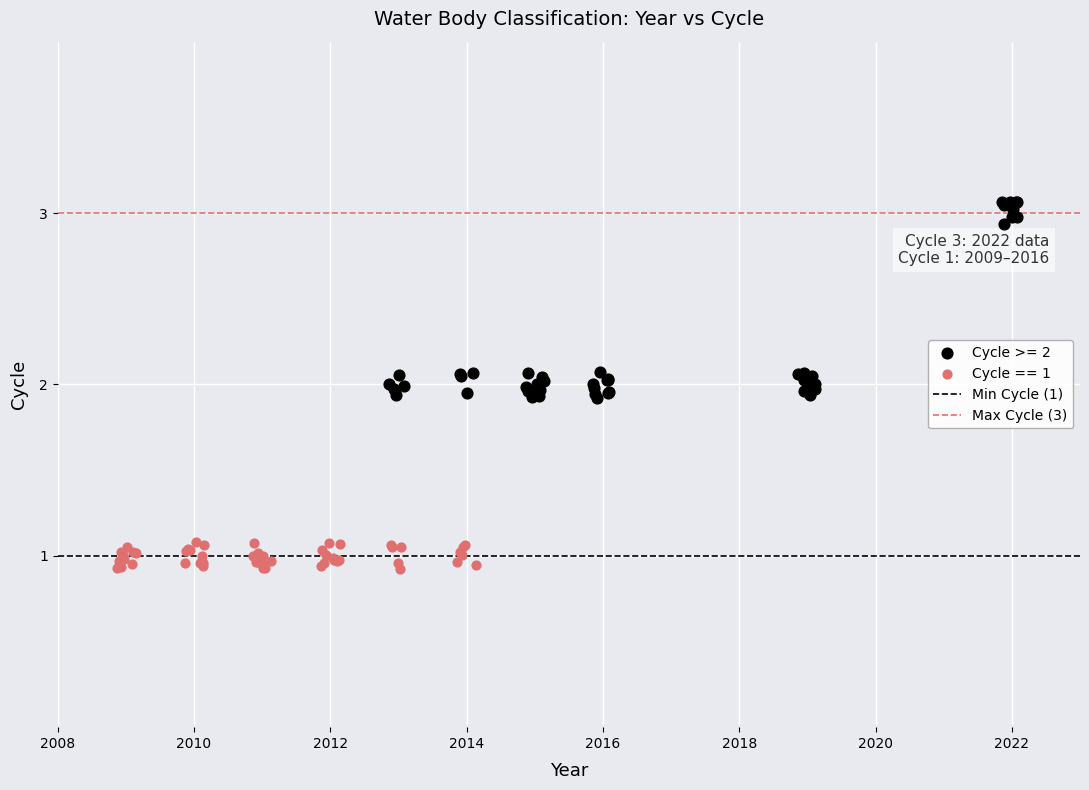

Which series reaches the minimum Y coordinate?

Cycle == 1